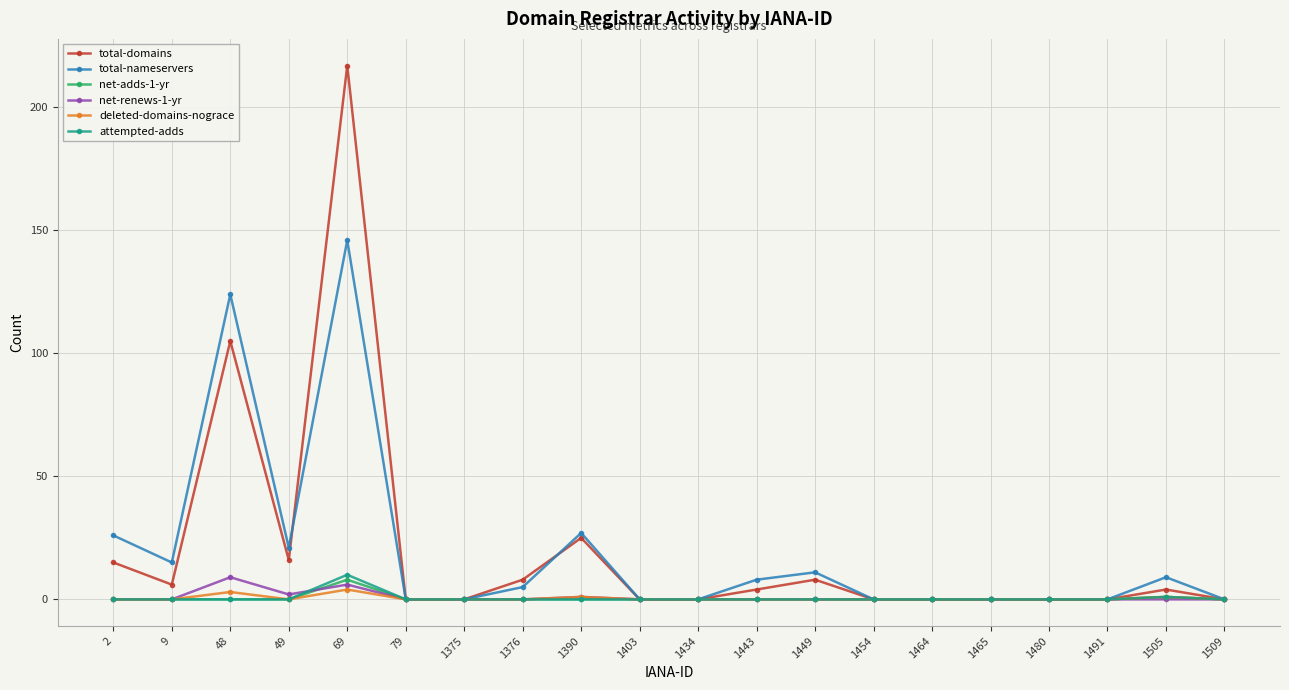

Which category has the highest value across all series?

69